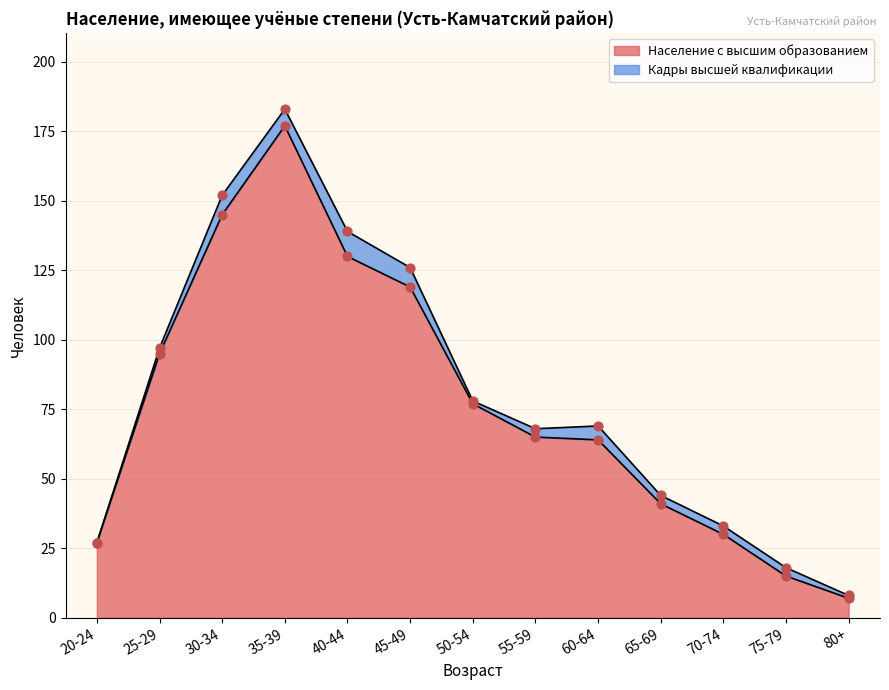

Between 75-79 and 55-59, which is larger?

55-59